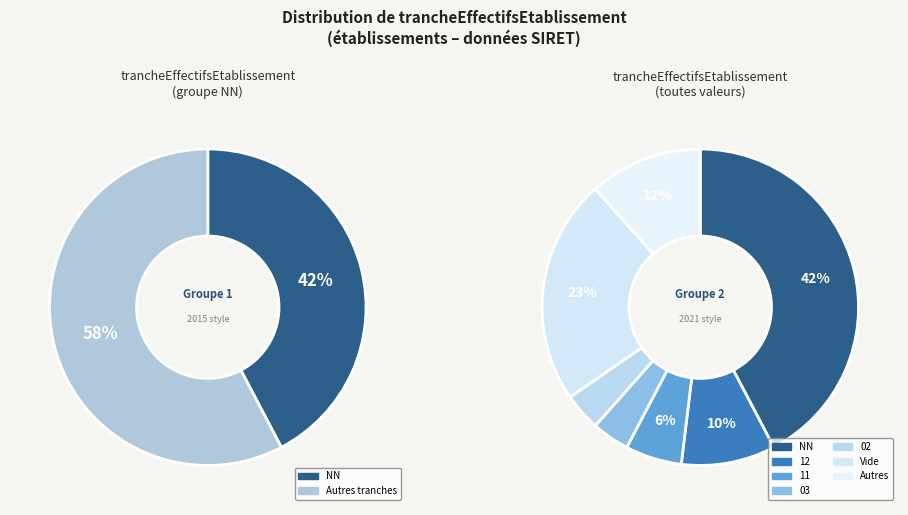

How many slices are in this pie chart?

7